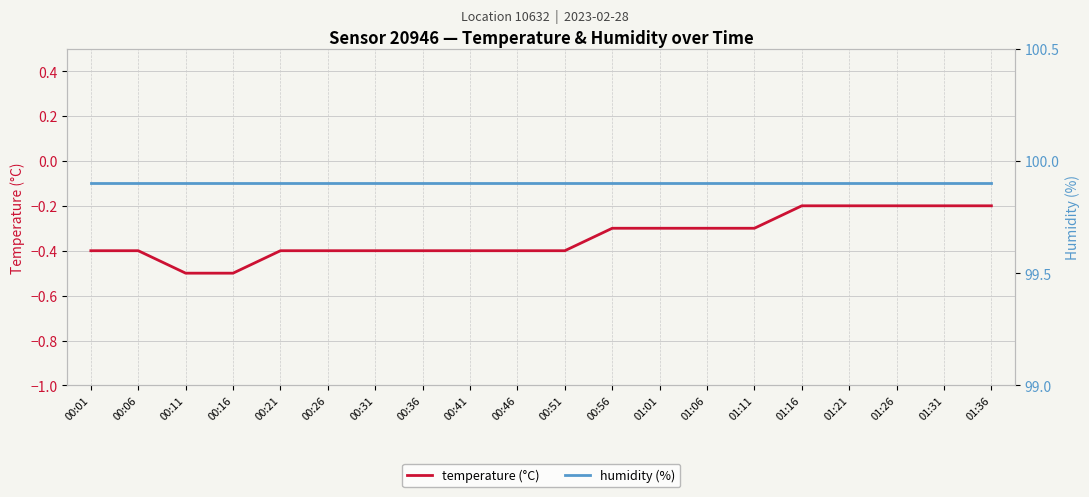

Which has a higher value, 00:46 or 00:51?

00:46